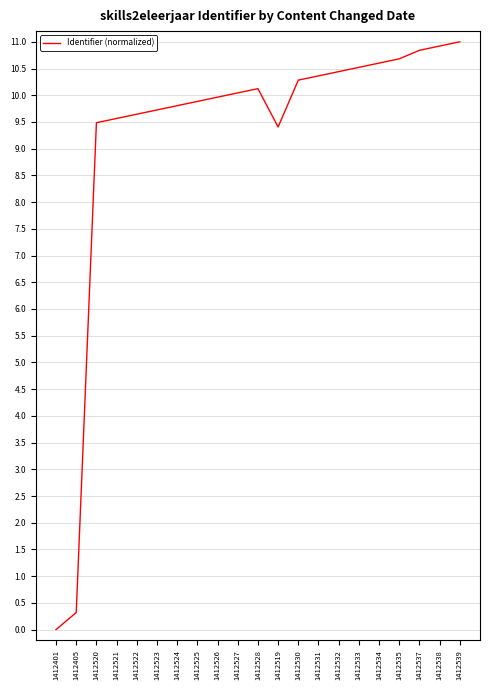

Between 1412530 and 1412405, which is larger?

1412530